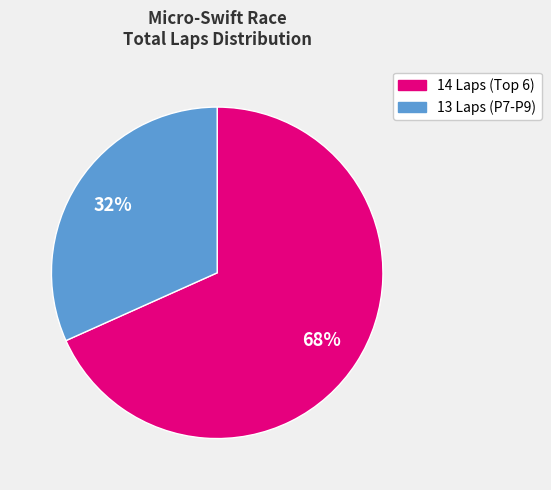

To the nearest percent, what is the average slice percentage?

50%